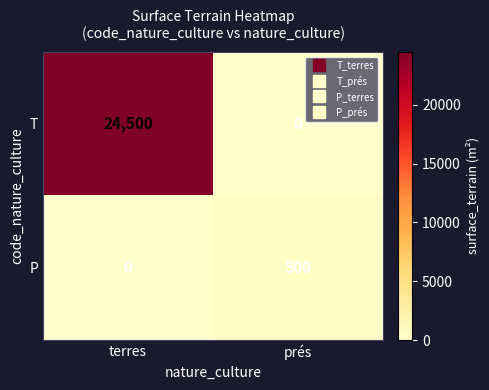

What is the sum of the P values at terres and prés?

500